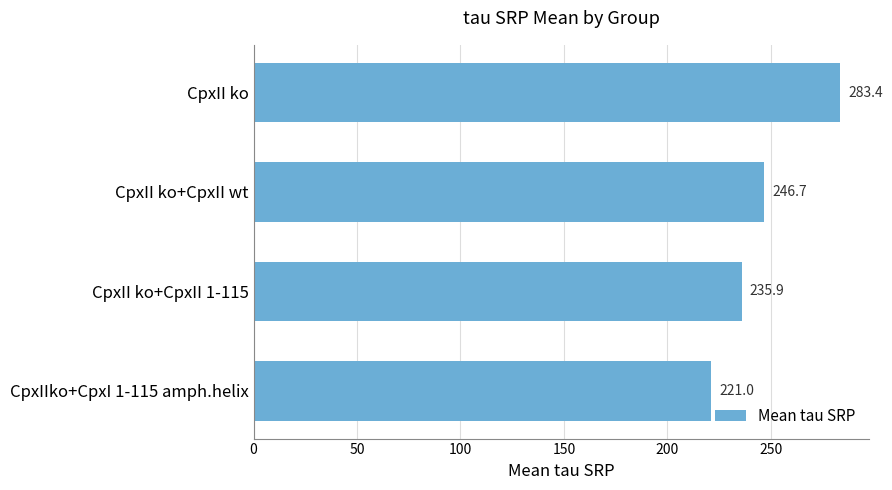

Is it true that the value at CpxII ko+CpxII wt is 66.5?

False